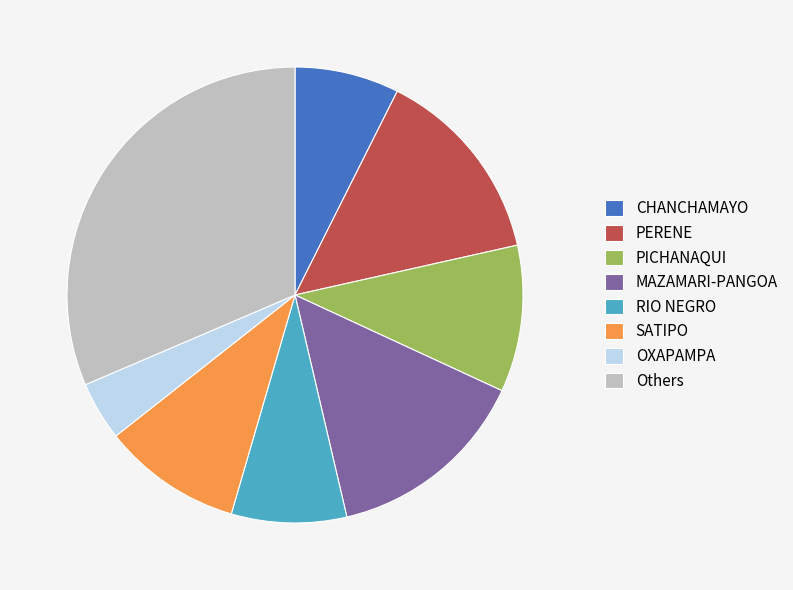

The PERENE slice represents 22% of the pie. True or false?

False